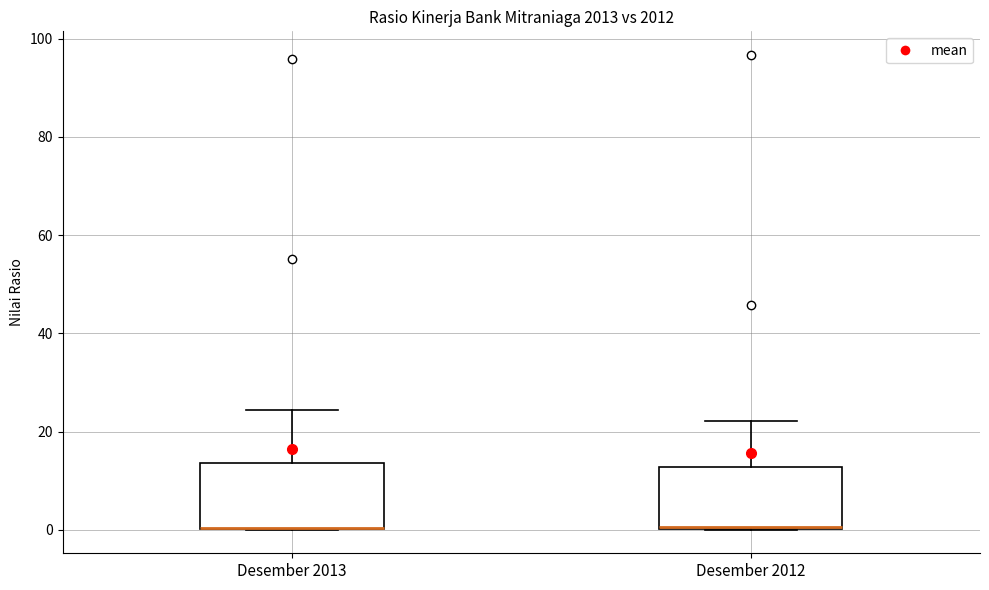

Reading left to right, transcribe this box plot: for each box, give where its median line is, the range the box spans, and where its two whiskers end, as read against the y-axis. The values are not printed on the chart, so give them approximately, as read against the axis.

Desember 2013: median 0 (drawn on the box's lower edge), box 0 to 14, whiskers 0 to 24
Desember 2012: median 0 (drawn on the box's lower edge), box 0 to 12, whiskers 0 to 22